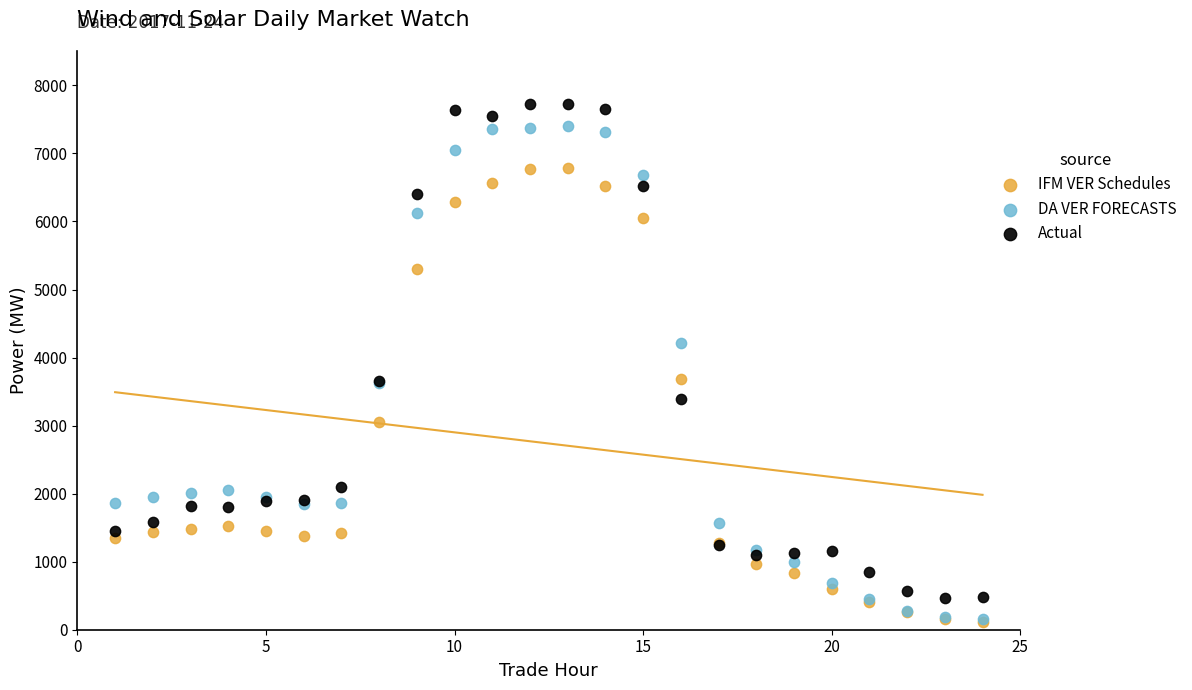

What are all the series names shown in the legend?

IFM VER Schedules, DA VER FORECASTS, Actual